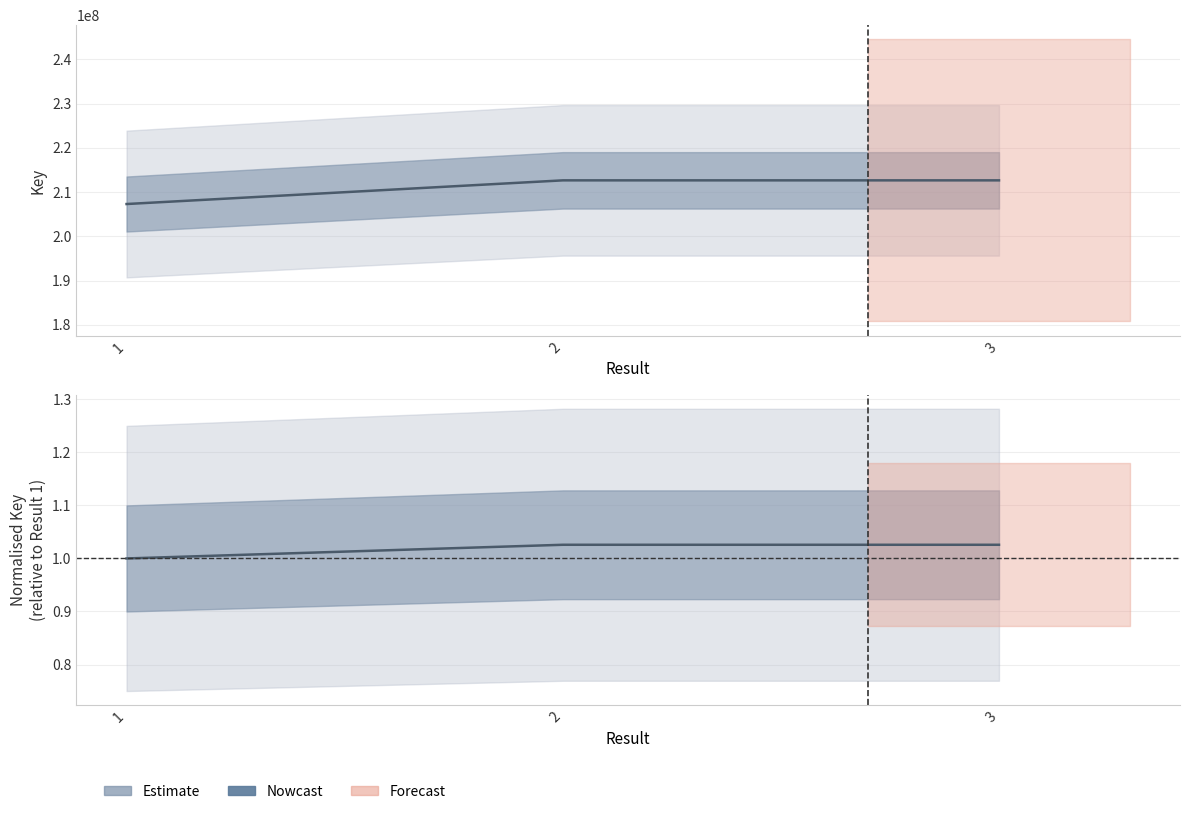

What is the difference between the maximum and minimum values?

5349356